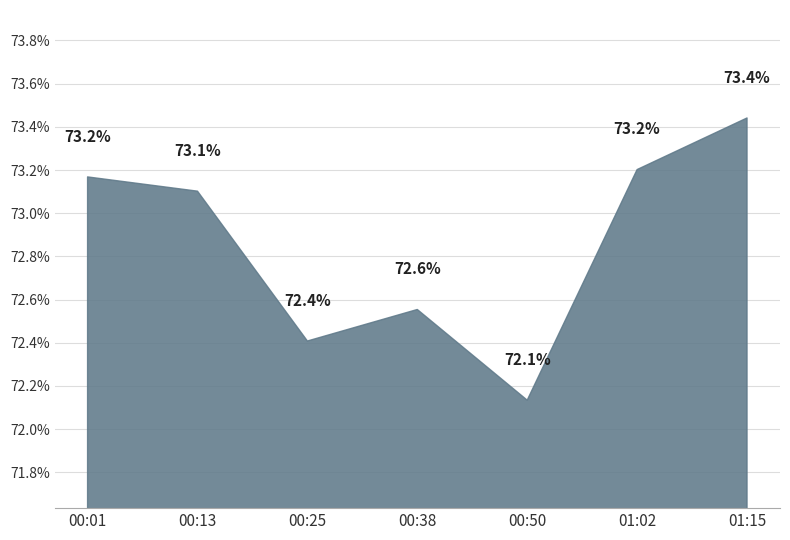

The chart shows a value of 72.1 at 00:50. True or false?

True